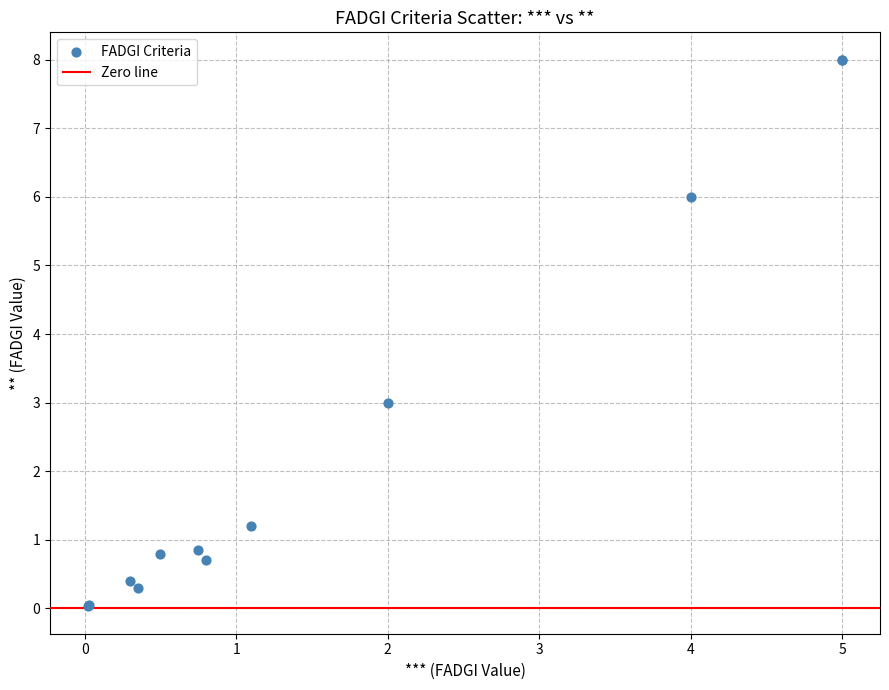

What Y value in the scatter plot is closest to 4?

3.0